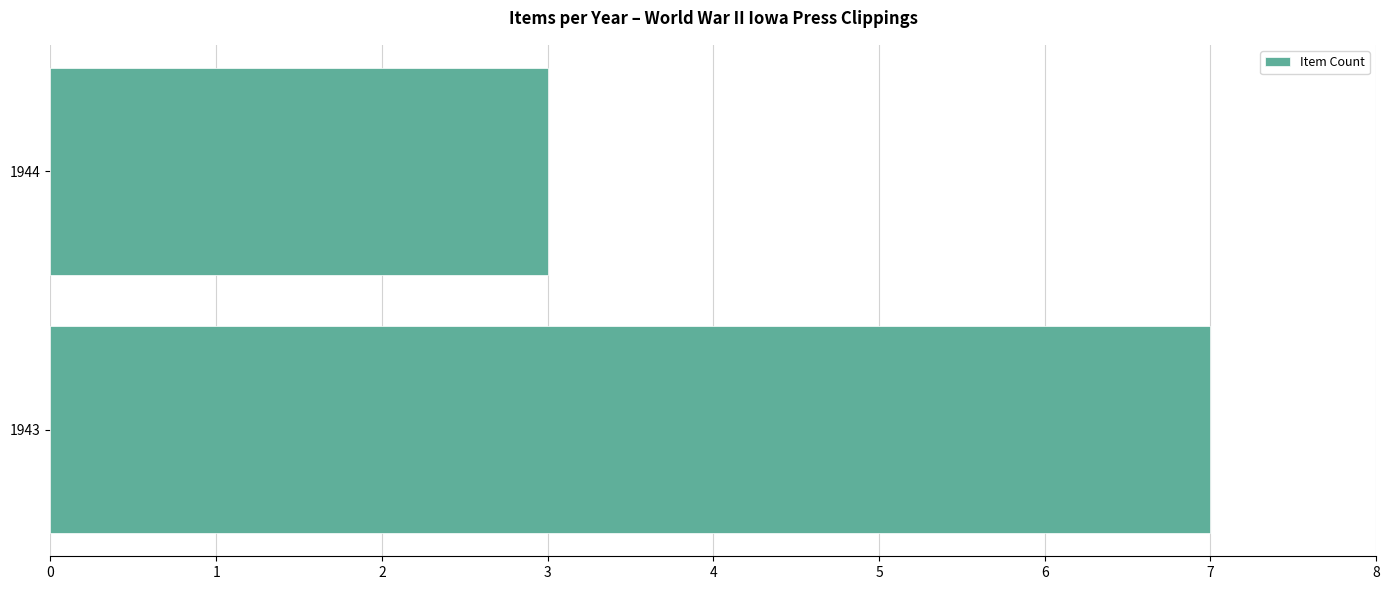

What is the change in value from 1943 to 1944?

-4